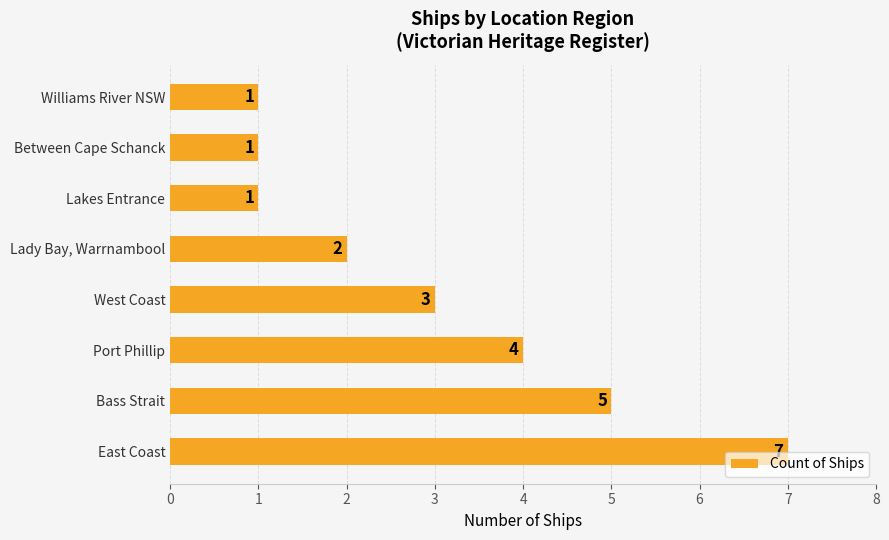

What is the average value?

3